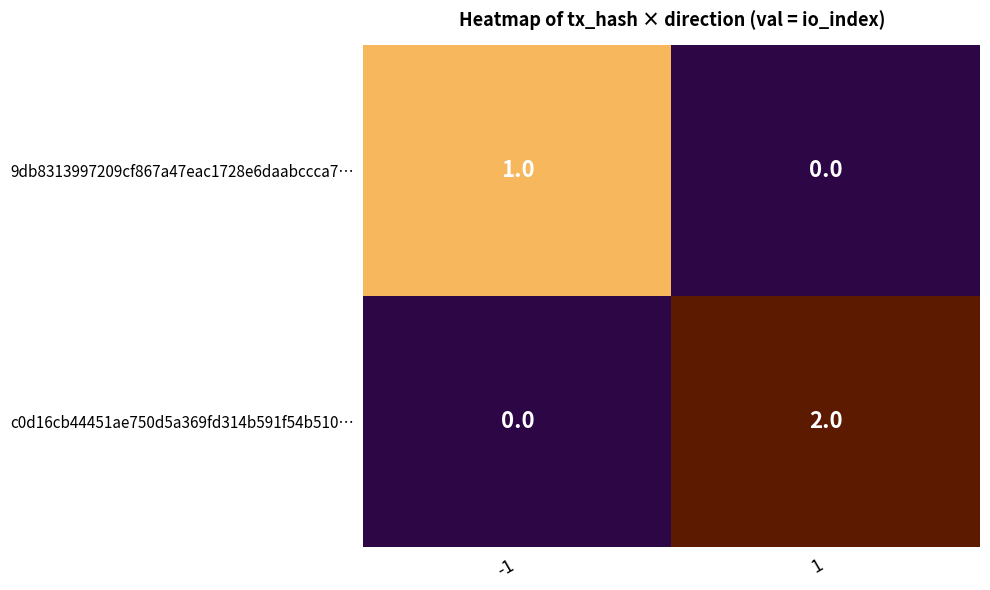

Which series has the largest range (max minus min)?

c0d16cb44451ae750d5a369fd314b591f54b510…